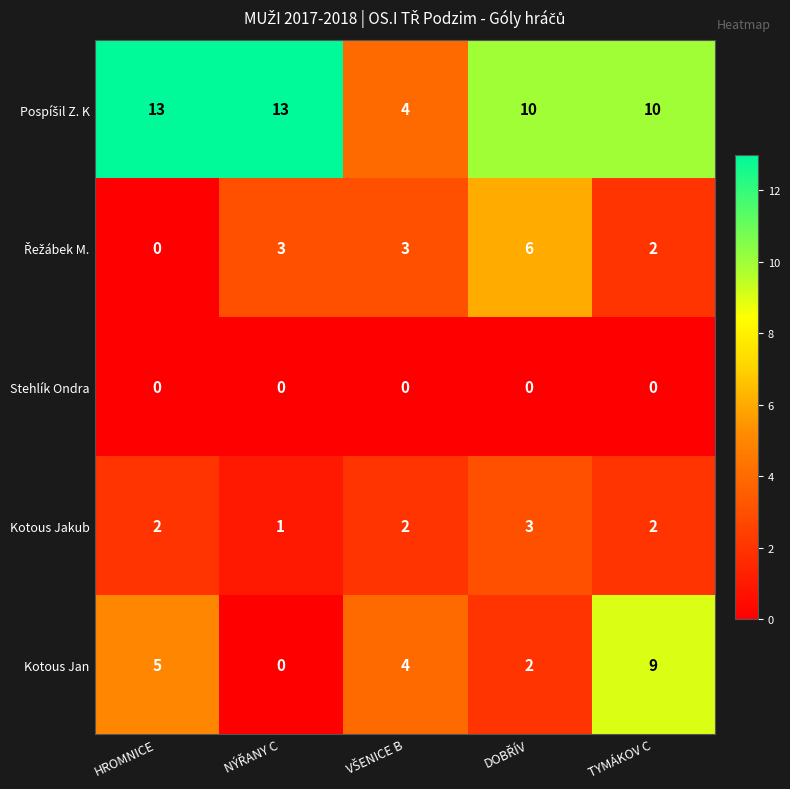

The Kotous Jan series shows 5 at HROMNICE. True or false?

True